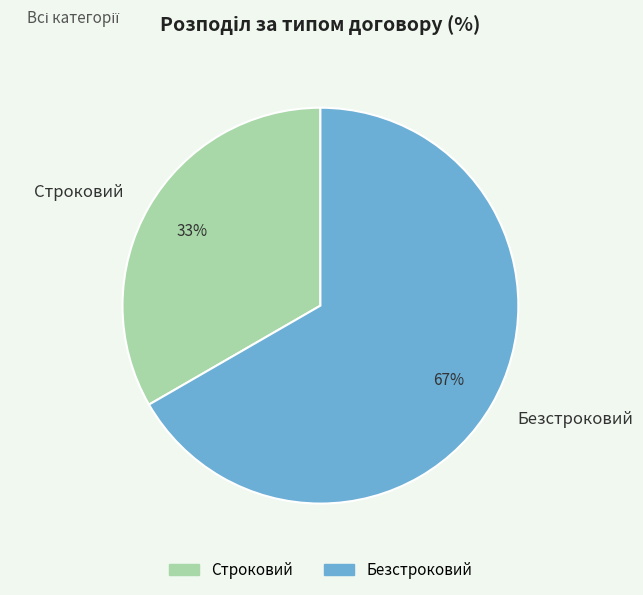

Which has a higher value, Строковий or Безстроковий?

Безстроковий